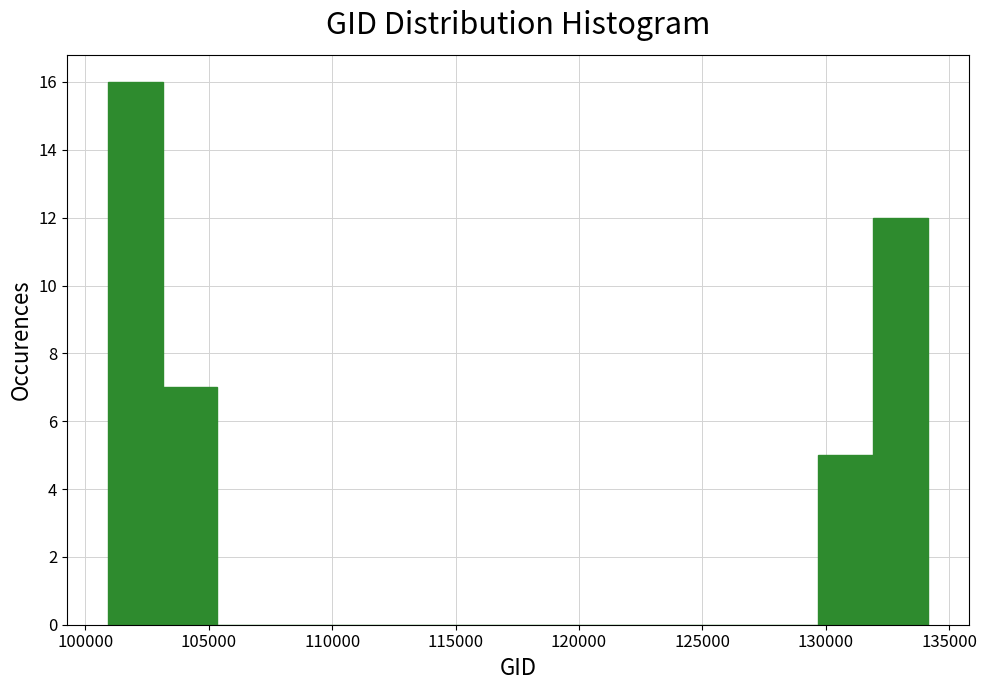

Reading left to right, list every bar in this chart as the range it spans on the x-axis followed by its height. Neither the bar edges nor the heights are printed on the chart, so give them approximately, as read against the axes.

101000 to 103000: 16
103000 to 105500: 7
105500 to 107500: 0
107500 to 110000: 0
110000 to 112000: 0
112000 to 114000: 0
114000 to 116500: 0
116500 to 118500: 0
118500 to 121000: 0
121000 to 123000: 0
123000 to 125500: 0
125500 to 127500: 0
127500 to 129500: 0
129500 to 132000: 5
132000 to 134000: 12